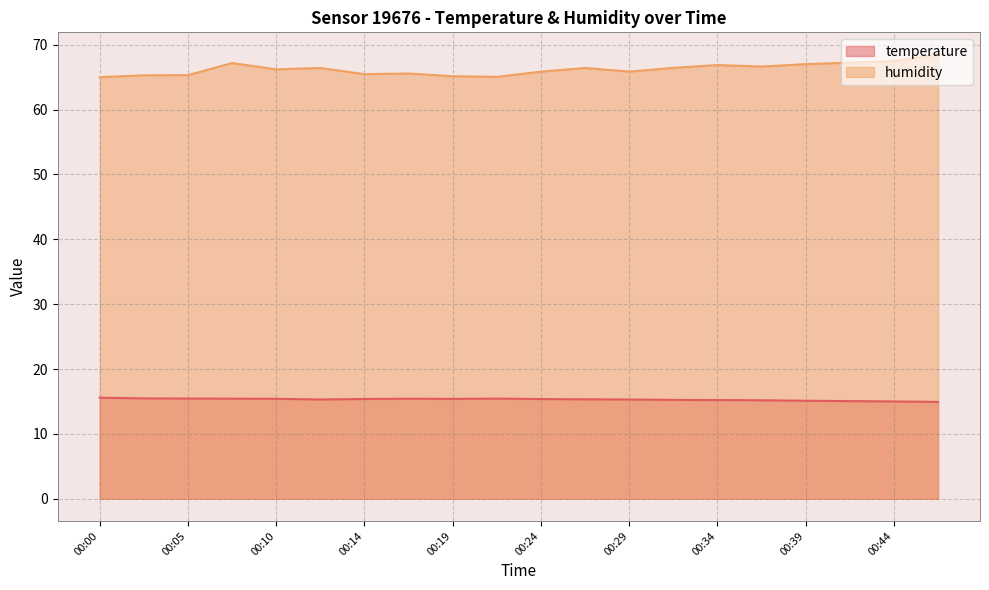

At which label is humidity closest to 66?

00:29